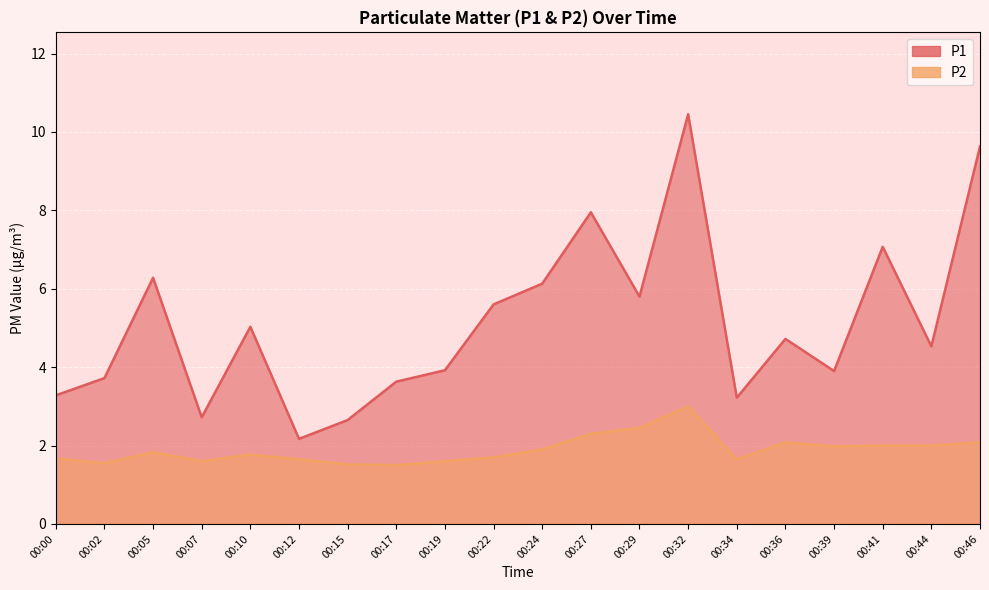

Which category has the lowest value in the P1 series?

00:12